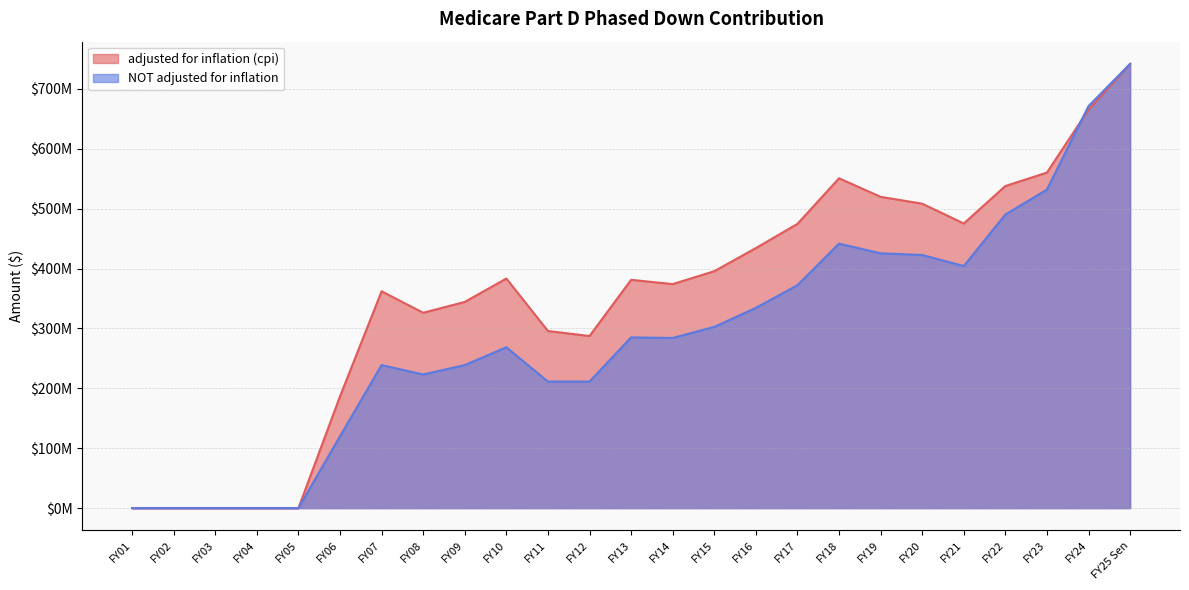

At which category is the sum across all series the highest?

FY25 Sen